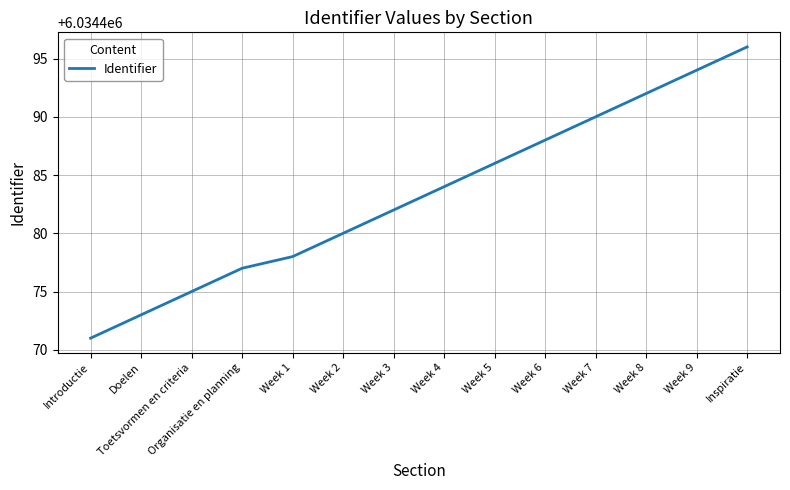

List the labels in order of value, smallest first.

Introductie, Doelen, Toetsvormen en criteria, Organisatie en planning, Week 1, Week 2, Week 3, Week 4, Week 5, Week 6, Week 7, Week 8, Week 9, Inspiratie